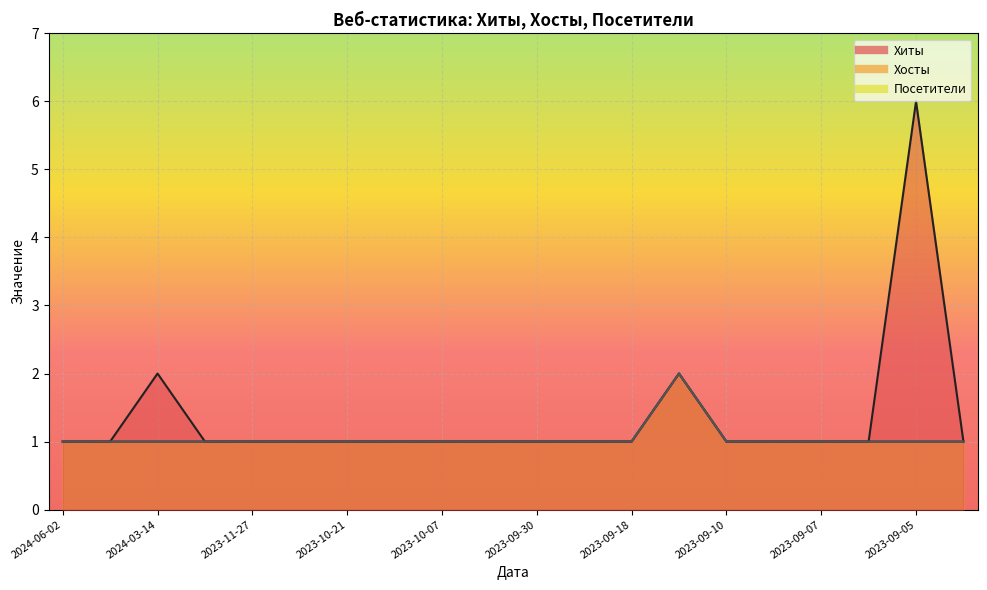

What are all the series names shown in the legend?

Хиты, Хосты, Посетители